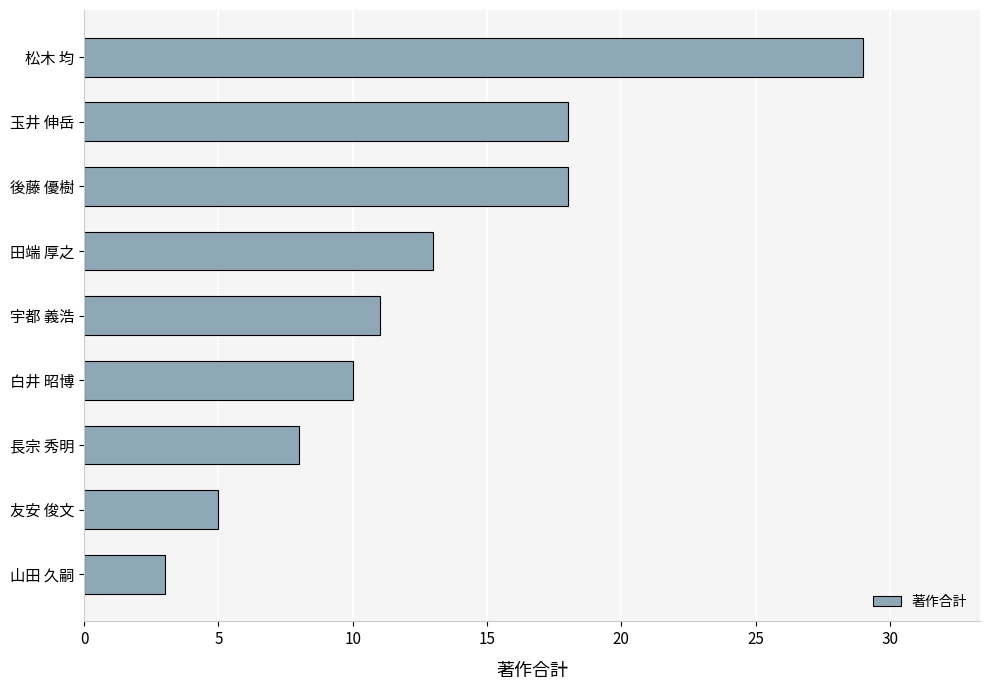

What is the greatest value displayed?

29